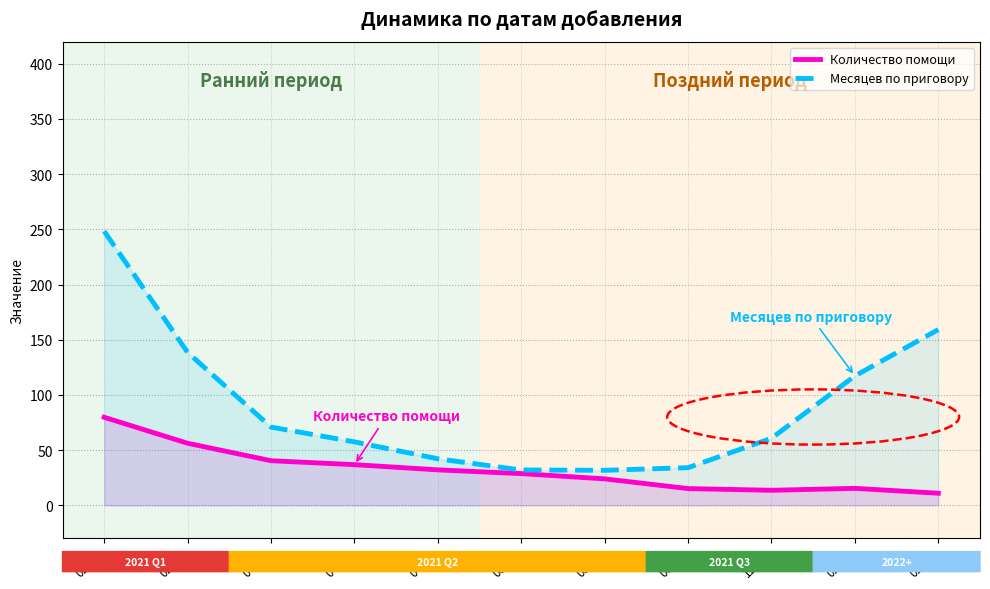

List the labels in order of Количество помощи value, largest first.

02-27, 02-28, 04-06, 04-27, 04-28, 05-15, 05-18, 02-08, 06-08, 12-21, 02-17